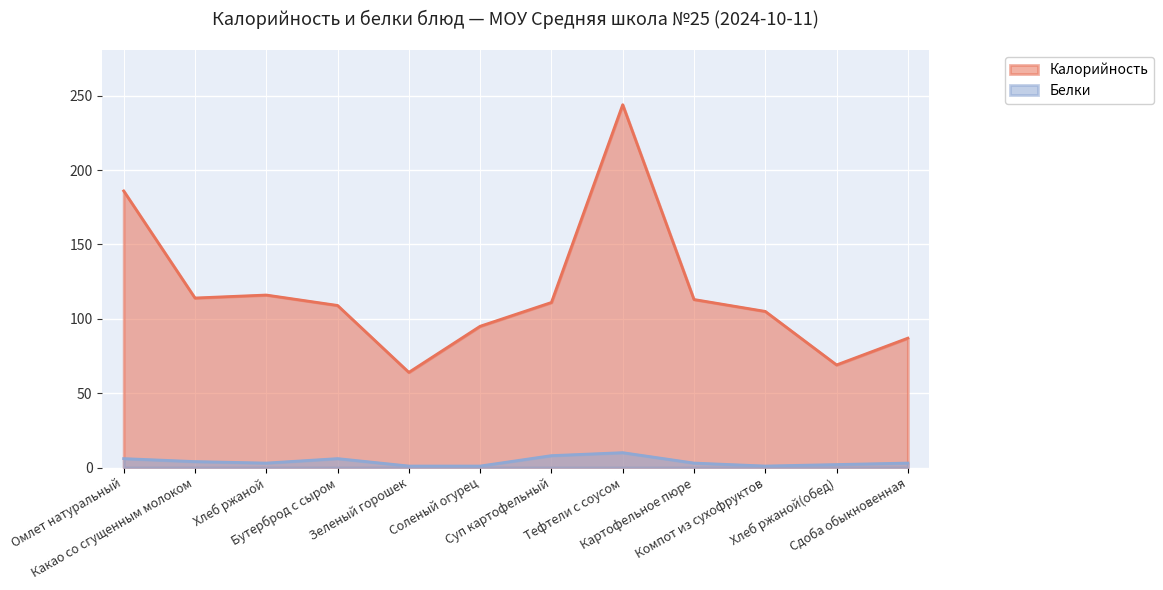

Is it true that Калорийность equals 186 at Омлет натуральный?

True